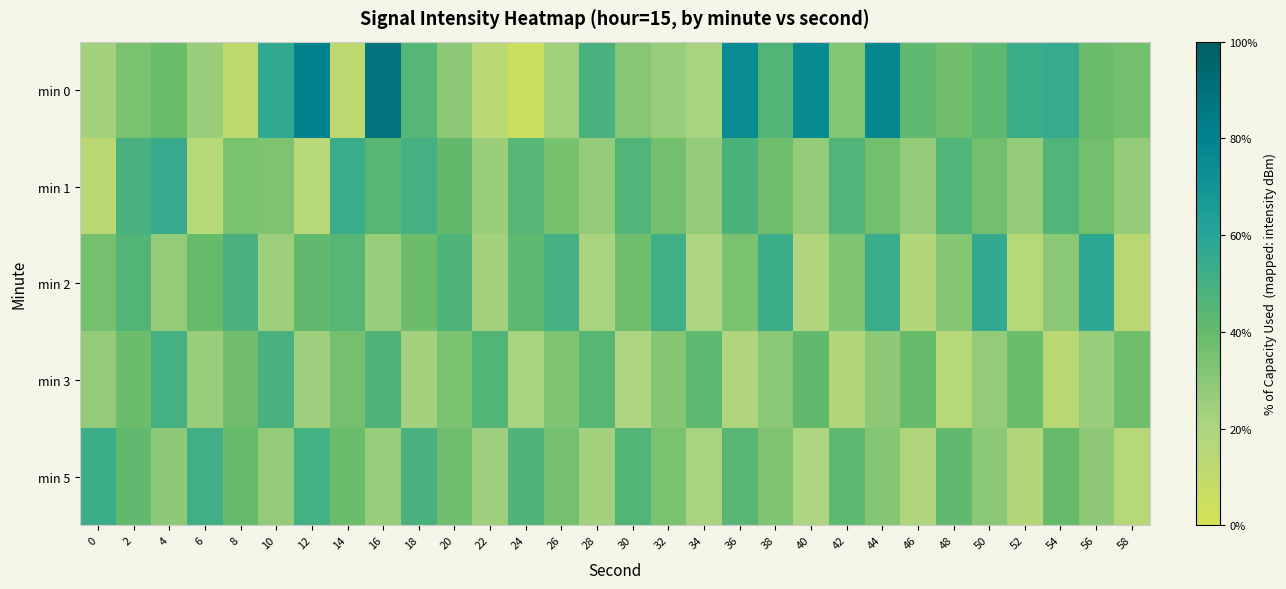

Reading right to left, transcribe all the data shown in this chart.

min 0: 58=-130.4	56=-130.3	54=-129.1	52=-129.3	50=-130.0	48=-130.4	46=-130.0	44=-127.6	42=-130.8	40=-127.7	38=-129.8	36=-127.7	34=-131.5	32=-131.2	30=-130.8	28=-129.6	26=-131.4	24=-132.7	22=-132.0	20=-131.0	18=-129.9	16=-126.8	14=-132.1	12=-127.4	10=-129.1	8=-132.2	6=-131.2	4=-130.3	2=-130.6	0=-131.4
min 1: 58=-131.1	56=-130.4	54=-129.8	52=-131.1	50=-130.4	48=-129.8	46=-131.1	44=-130.4	42=-129.8	40=-131.1	38=-130.3	36=-129.7	34=-131.1	32=-130.4	30=-129.8	28=-131.1	26=-130.5	24=-129.9	22=-131.2	20=-130.1	18=-129.5	16=-129.9	14=-129.2	12=-132.0	10=-130.7	8=-130.6	6=-131.9	4=-129.2	2=-129.6	0=-132.0
min 2: 58=-132.0	56=-129.0	54=-130.9	52=-131.9	50=-129.1	48=-130.8	46=-131.8	44=-129.2	42=-130.7	40=-131.7	38=-129.3	36=-130.6	34=-131.6	32=-129.4	30=-130.4	28=-131.5	26=-129.5	24=-130.0	22=-131.4	20=-129.7	18=-130.3	16=-131.2	14=-129.9	12=-130.1	10=-131.3	8=-129.6	6=-130.2	4=-131.1	2=-129.8	0=-130.5
min 3: 58=-130.4	56=-131.2	54=-132.0	52=-130.3	50=-131.1	48=-131.9	46=-130.2	44=-131.0	42=-131.8	40=-130.1	38=-130.9	36=-131.7	34=-130.0	32=-130.8	30=-131.6	28=-129.9	26=-130.7	24=-131.5	22=-129.8	20=-130.6	18=-131.4	16=-129.7	14=-130.5	12=-131.3	10=-129.6	8=-130.4	6=-131.2	4=-129.5	2=-130.3	0=-131.1
min 5: 58=-131.9	56=-131.0	54=-130.2	52=-131.8	50=-130.9	48=-130.1	46=-131.7	44=-130.8	42=-130.0	40=-131.6	38=-130.7	36=-129.9	34=-131.5	32=-130.6	30=-129.8	28=-131.4	26=-130.5	24=-129.7	22=-131.3	20=-130.4	18=-129.6	16=-131.2	14=-130.3	12=-129.5	10=-131.1	8=-130.2	6=-129.4	4=-131.0	2=-130.1	0=-129.3